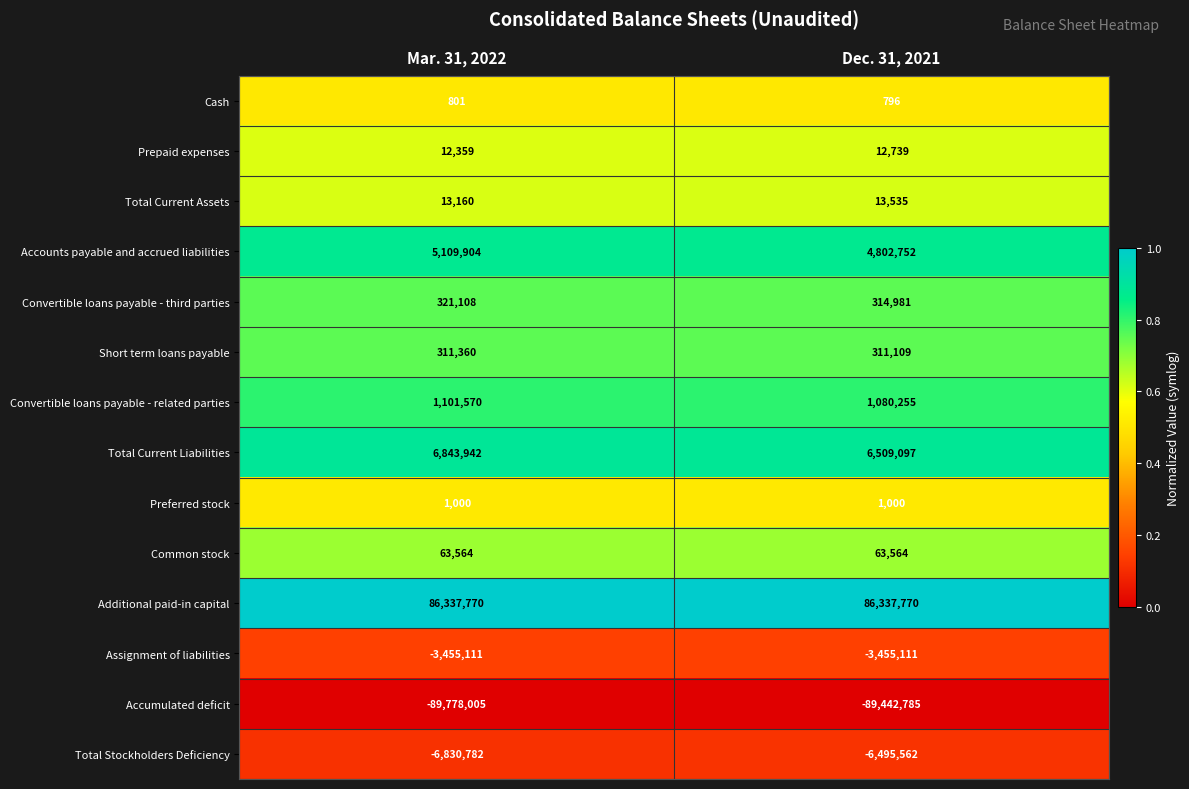

Reading left to right, transcribe all the data shown in this chart.

Cash: 801	796
Prepaid expenses: 12359	12739
Total Current Assets: 13160	13535
Accounts payable and accrued liabilities: 5109904	4802752
Convertible loans payable - third parties: 321108	314981
Short term loans payable: 311360	311109
Convertible loans payable - related parties: 1101570	1080255
Total Current Liabilities: 6843942	6509097
Preferred stock: 1000	1000
Common stock: 63564	63564
Additional paid-in capital: 86337770	86337770
Assignment of liabilities: -3455111	-3455111
Accumulated deficit: -89778005	-89442785
Total Stockholders Deficiency: -6830782	-6495562